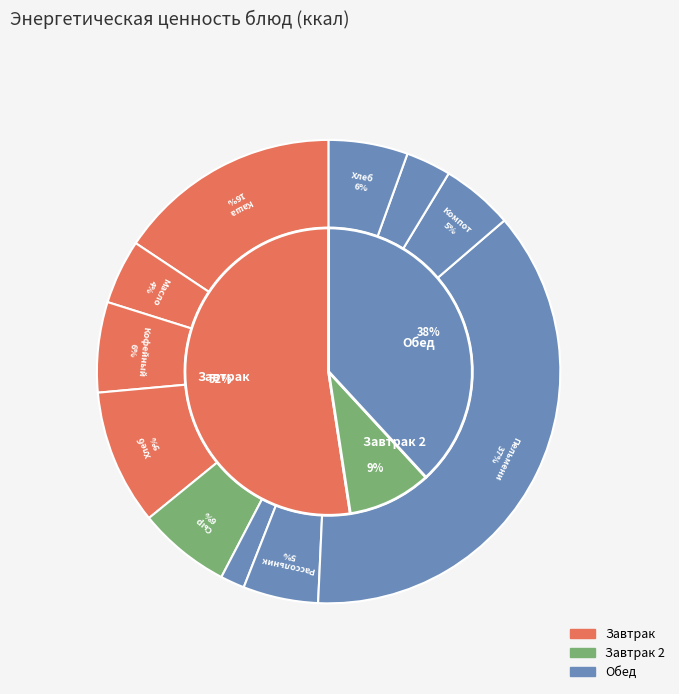

How many segments does this pie chart have?

11